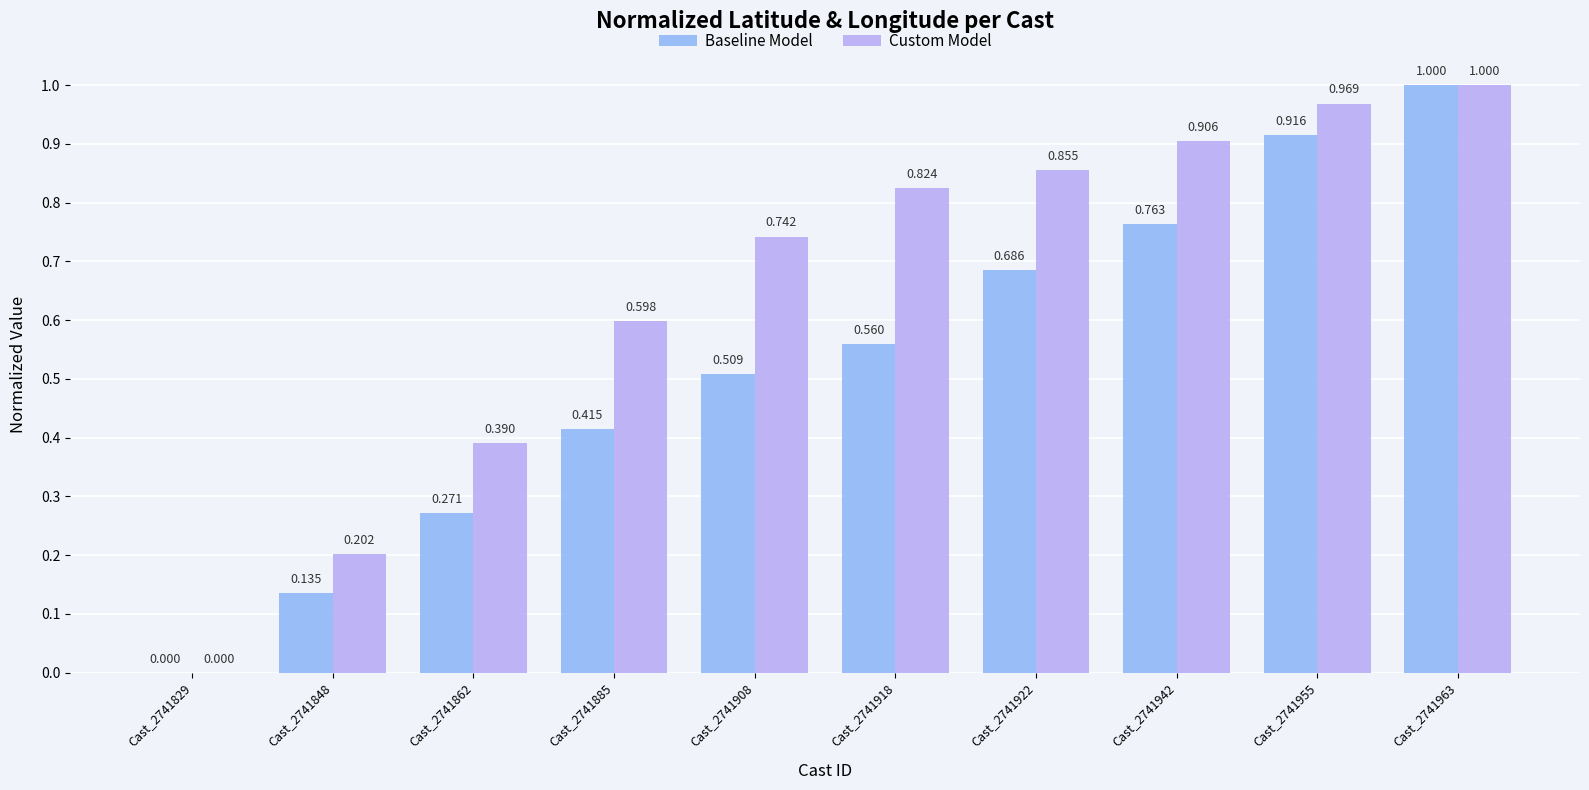

Is the value of Baseline Model at Cast_2741942 greater than the value of Custom Model at Cast_2741942?

No